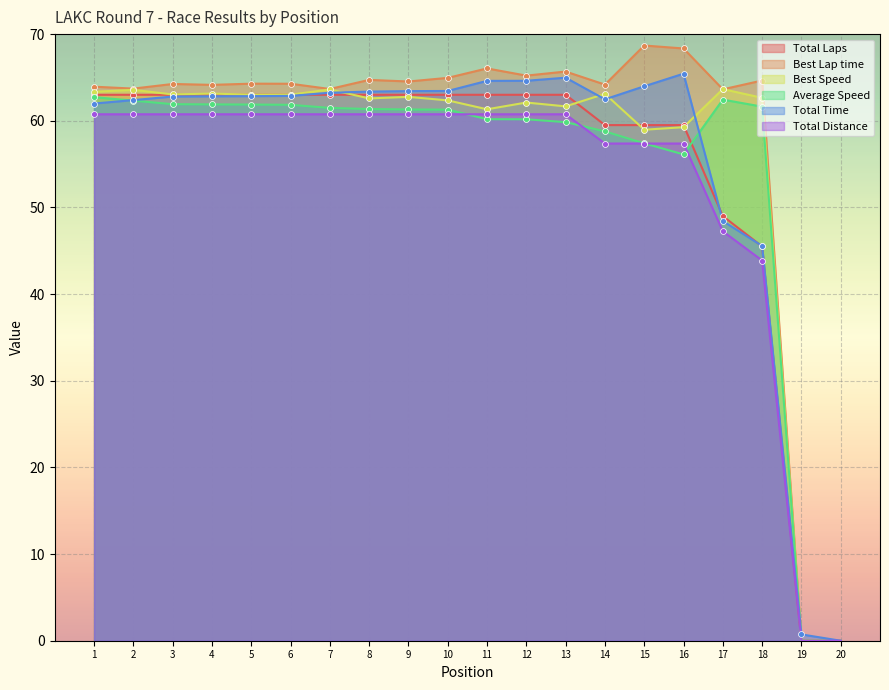

Is the value of Total Laps at 16 greater than the value of Best Lap time at 18?

No